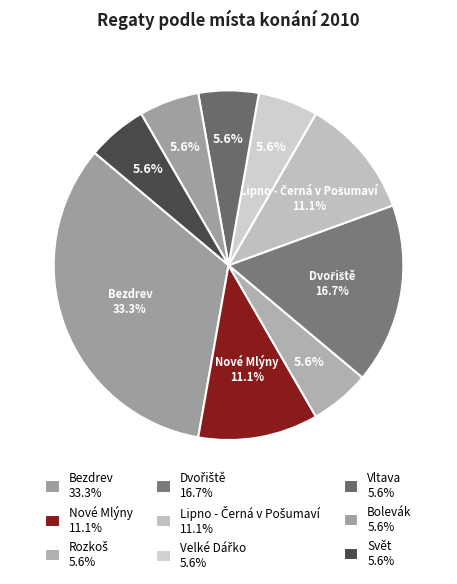

How many segments does this pie chart have?

9